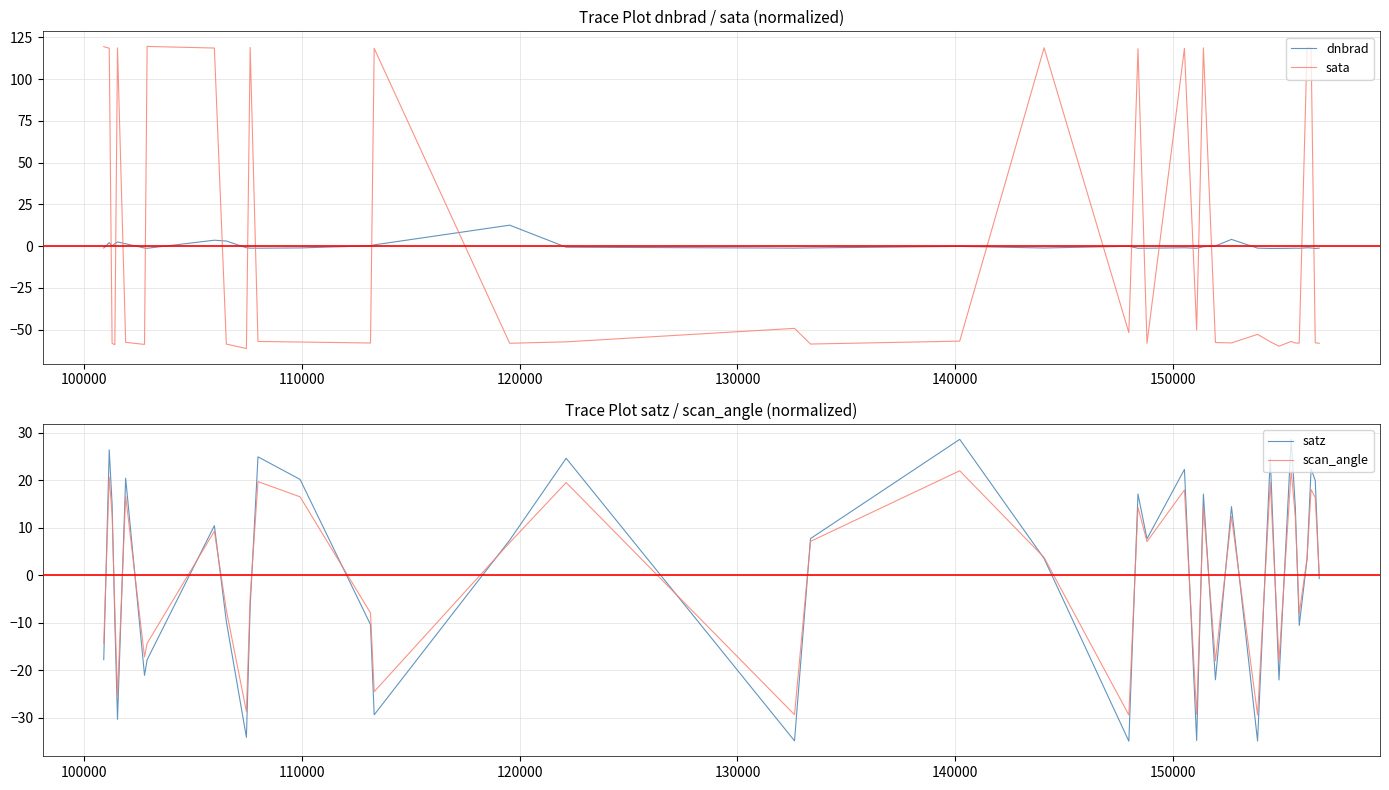

What are all the series names shown in the legend?

dnbrad, sata, satz, scan_angle